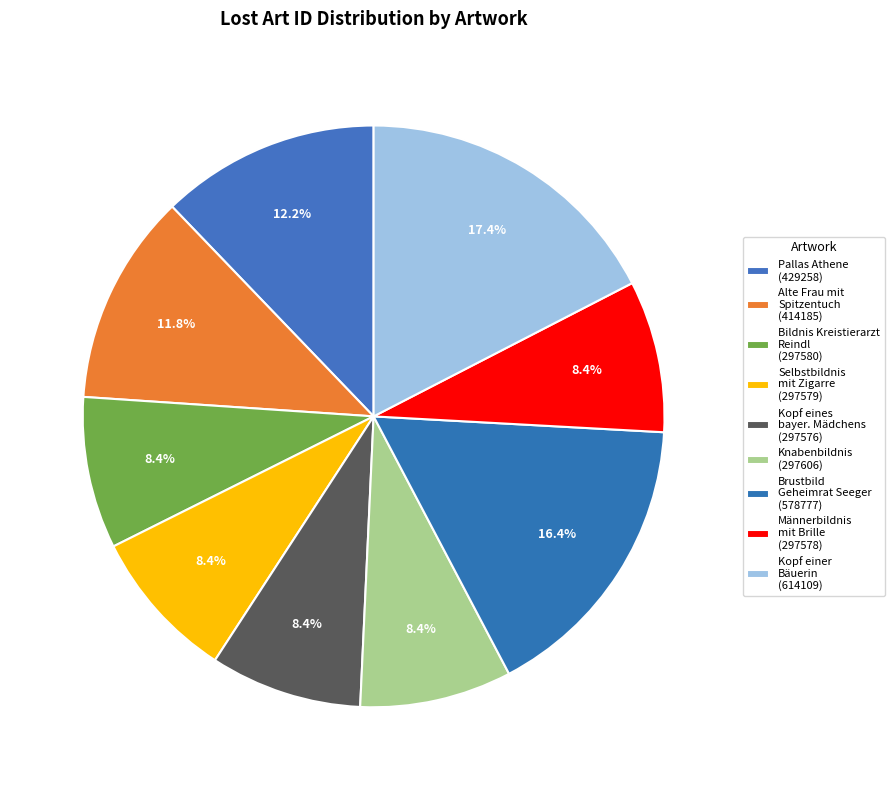

Is there a majority slice in this chart?

No